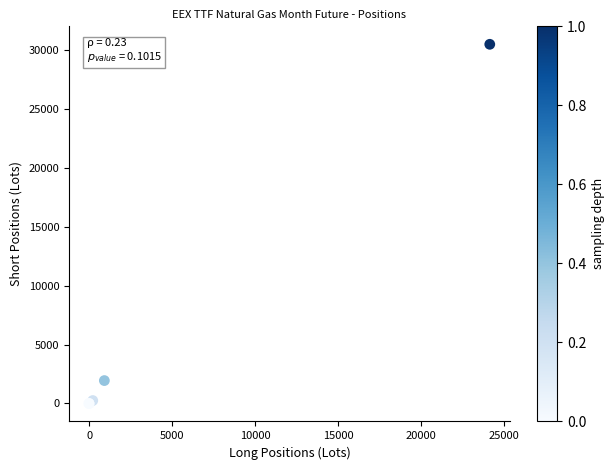

What Y value in the scatter plot is closest to 15246?

1946